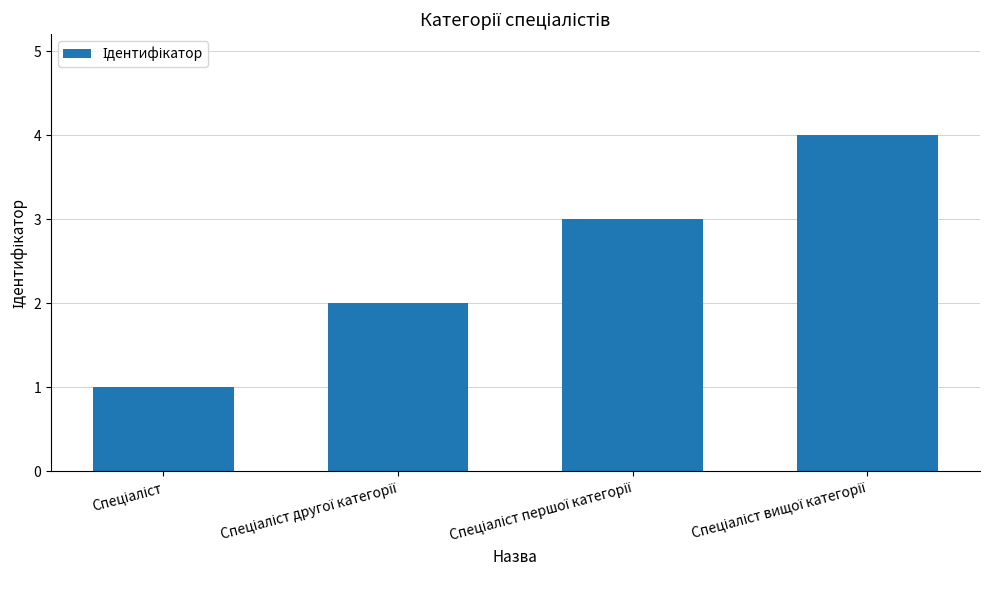

What is the maximum value shown in the chart?

4